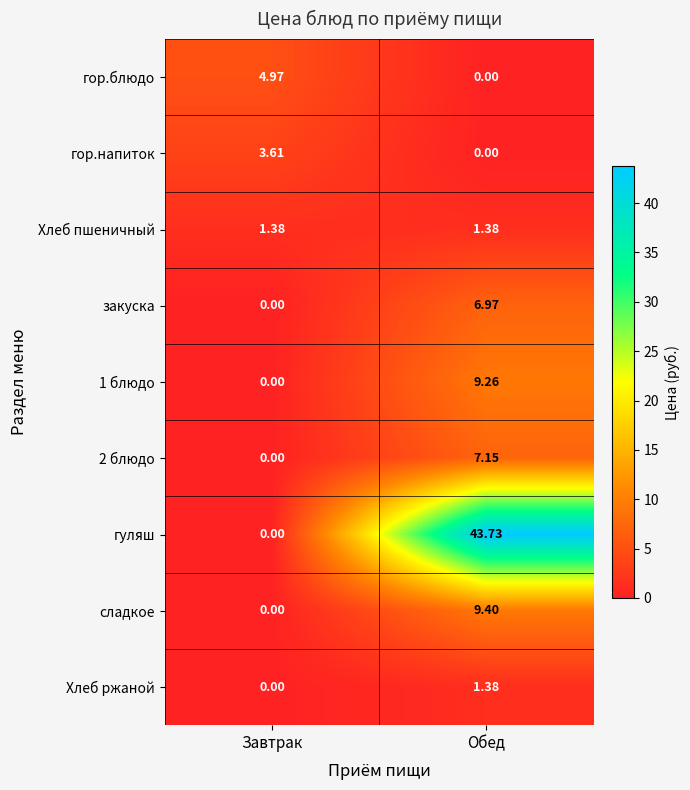

Which series changed the most between Завтрак and Обед?

гуляш